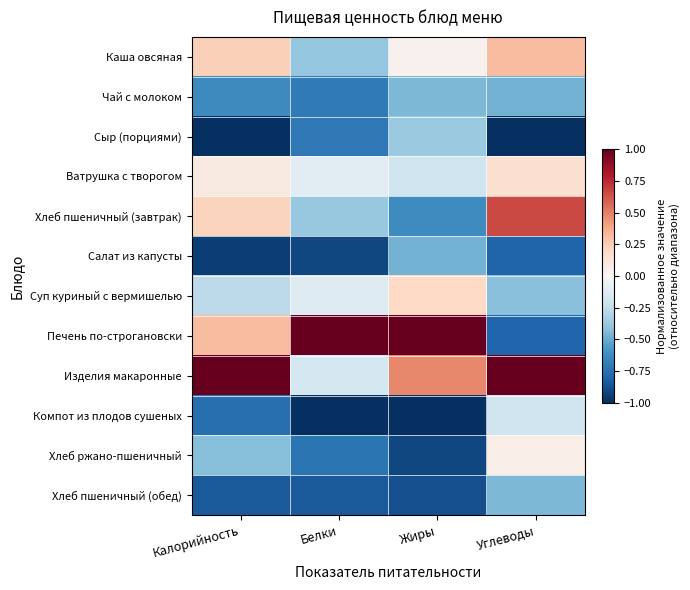

List the series in order of their peak value, lowest first.

Салат из капусты, Чай с молоком, Хлеб пшеничный (обед), Сыр (порциями), Компот из плодов сушеных, Хлеб ржано-пшеничный, Ватрушка с творогом, Суп куриный с вермишелью, Каша овсяная, Хлеб пшеничный (завтрак), Печень по-строгановски, Изделия макаронные